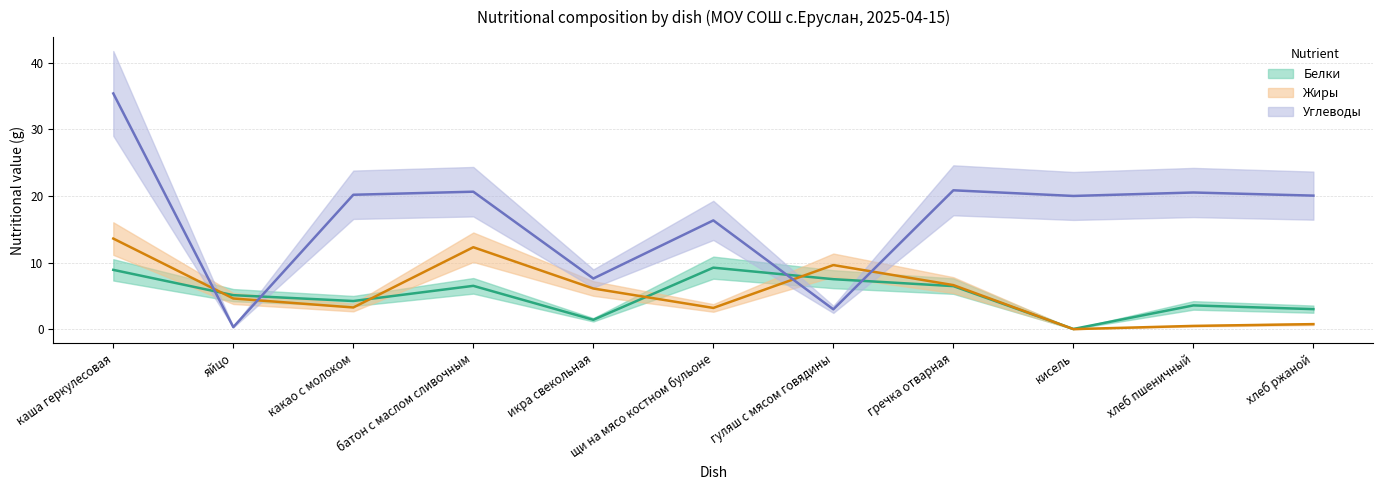

Reading right to left, list all the values displayed in this chart.

Белки: 3.0	3.6	0.0	6.5	7.5	9.2	1.4	6.5	4.2	5.1	8.9
Жиры: 0.8	0.5	0.0	6.6	9.6	3.2	6.1	12.3	3.2	4.6	13.6
Углеводы: 20.1	20.5	20.0	20.9	3.0	16.3	7.6	20.6	20.2	0.3	35.4